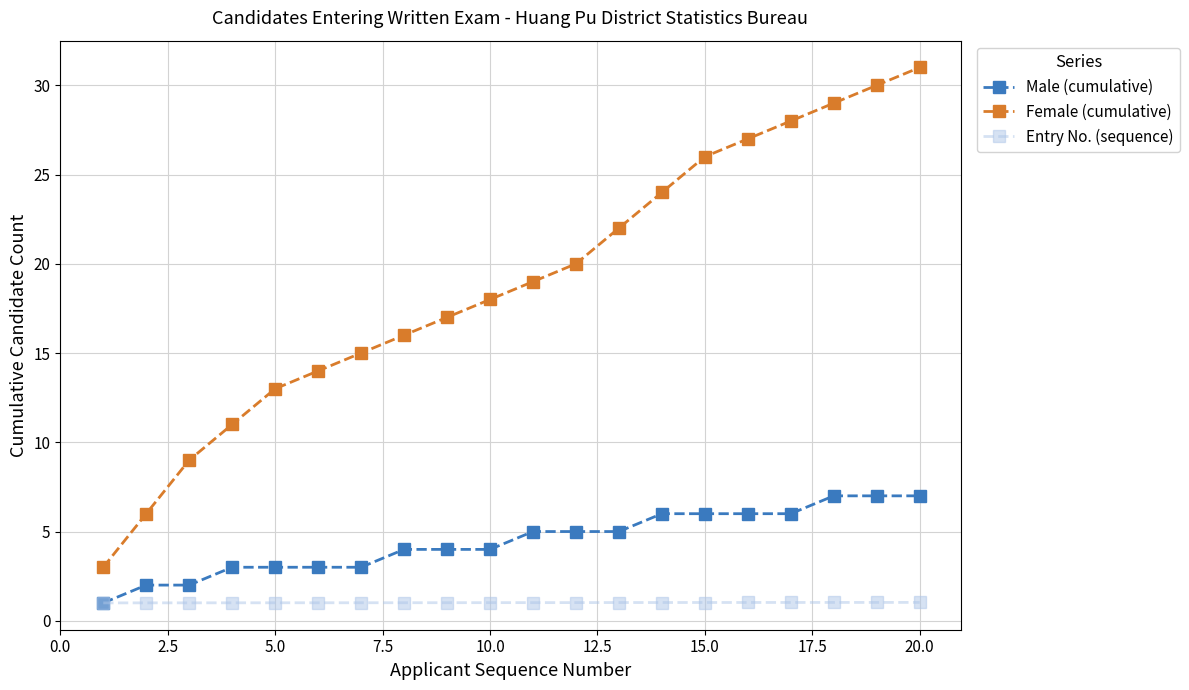

What is the smallest value displayed?

1.0